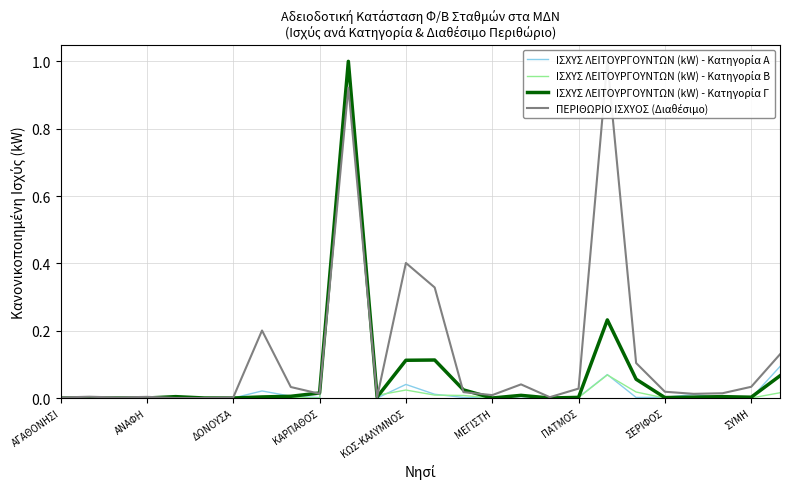

List the labels in order of ΙΣΧΥΣ ΛΕΙΤΟΥΡΓΟΥΝΤΩΝ (kW) - Κατηγορία Γ value, smallest first.

ΑΓΑΘΟΝΗΣΙ, ΑΝΑΦΗ, ΔΟΝΟΥΣΑ, ΚΑΡΠΑΘΟΣ, ΜΕΓΙΣΤΗ, ΠΑΤΜΟΣ, 15, 17, 21, 18, 24, 22, 11, ΣΕΡΙΦΟΣ, 23, ΚΩΣ-ΚΑΛΥΜΝΟΣ, ΣΥΜΗ, 16, 9, 14, 20, 25, 12, 13, 19, 10